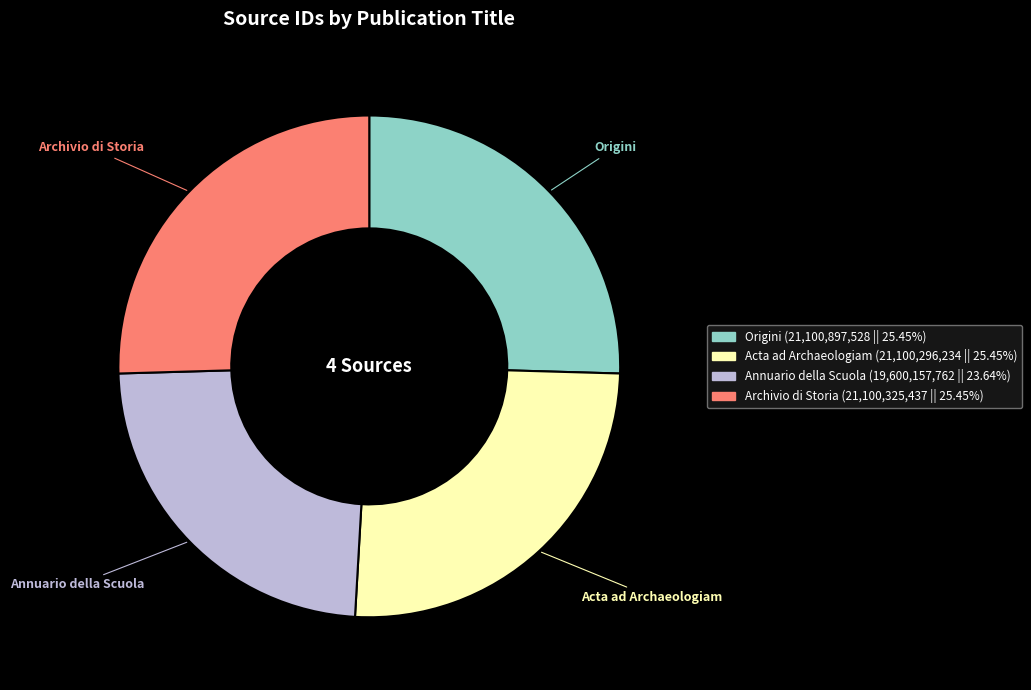

How many segments does this pie chart have?

4